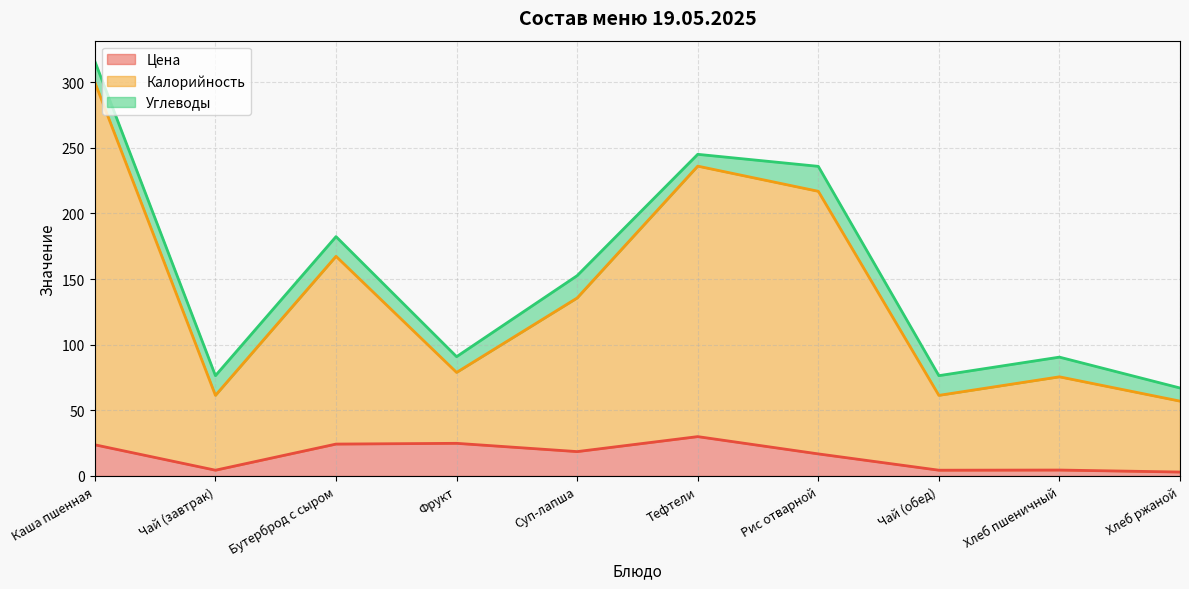

What is the spread (max minus min) of values at Хлеб ржаной?

64.0